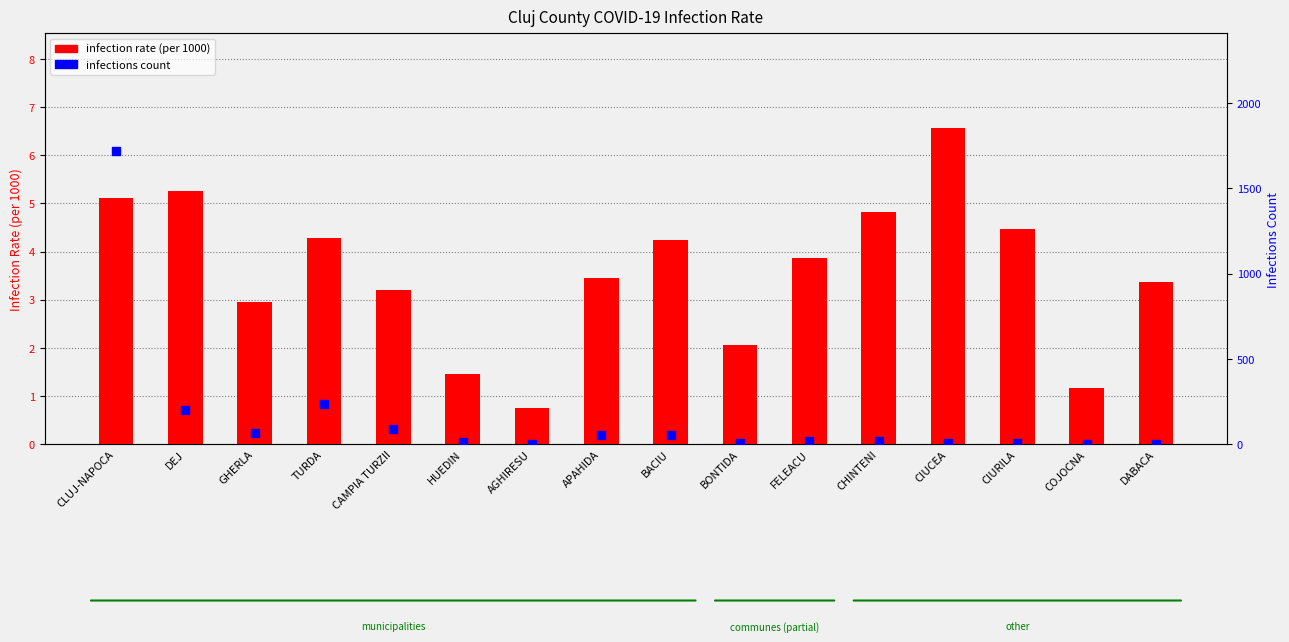

What are all the series names shown in the legend?

infection rate, infections count